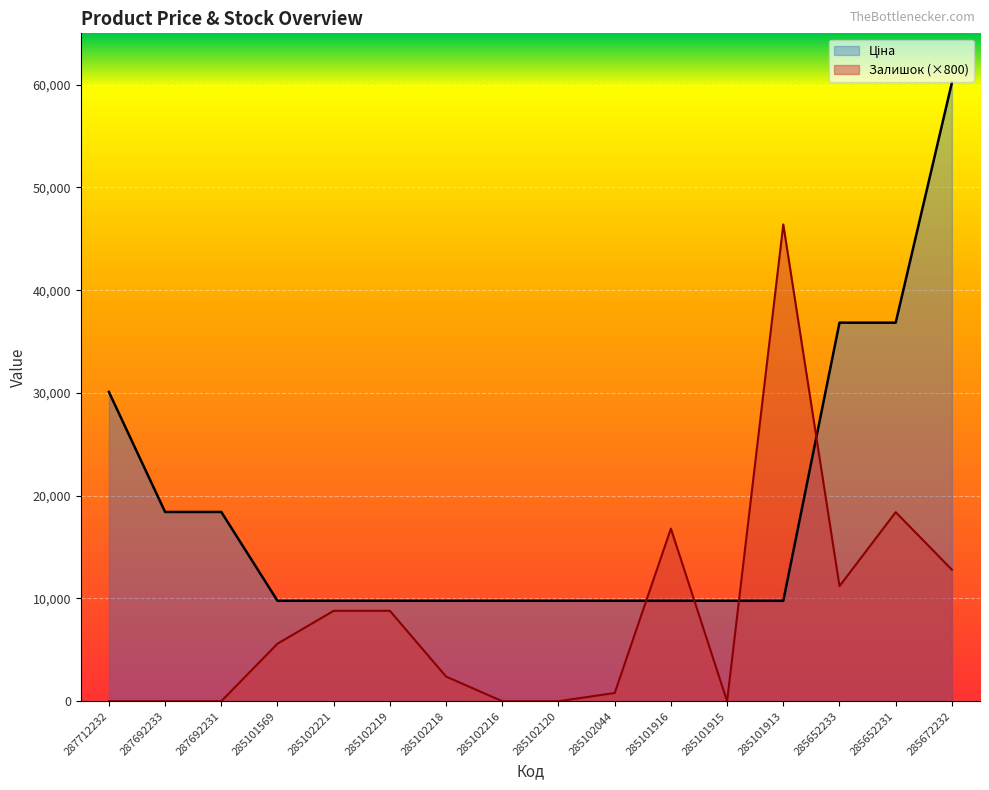

Is it true that Залишок equals 0.0 at 285102216?

True